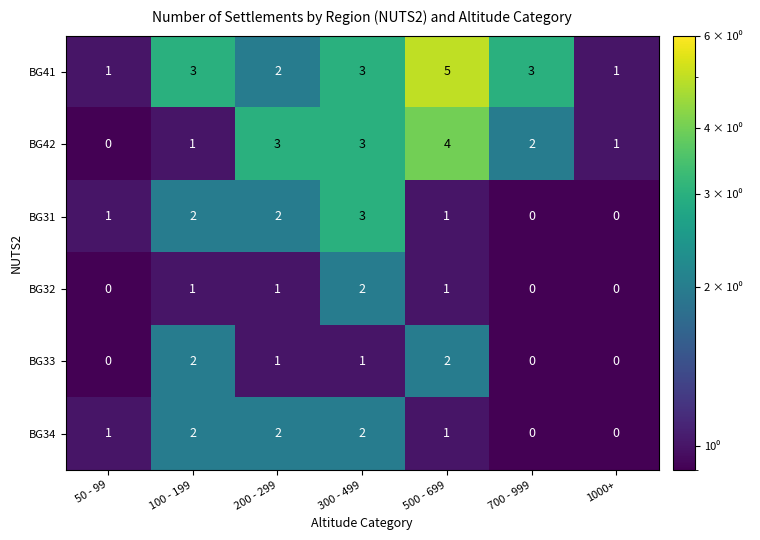

The value of BG32 at 700 - 999 is -1. True or false?

False